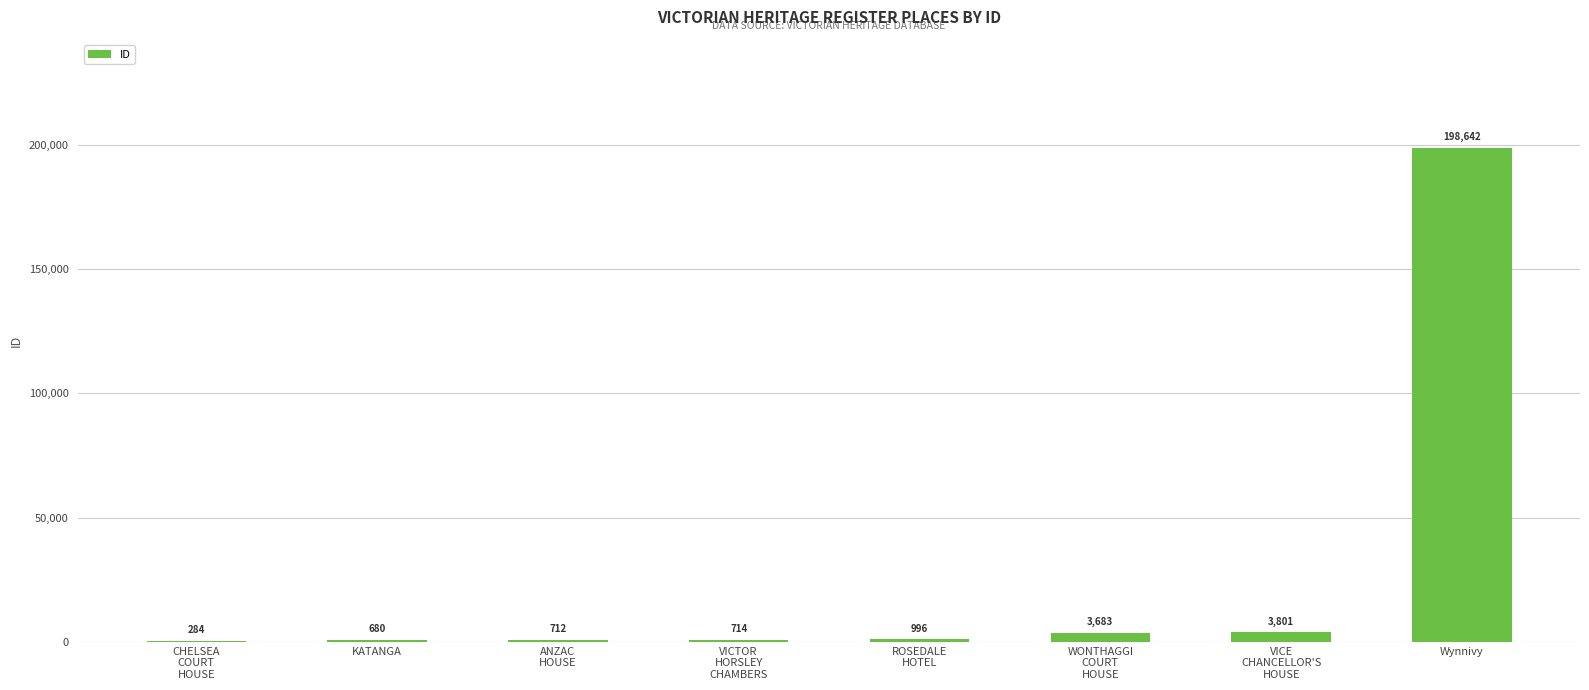

Which label corresponds to the largest value in the chart?

Wynnivy